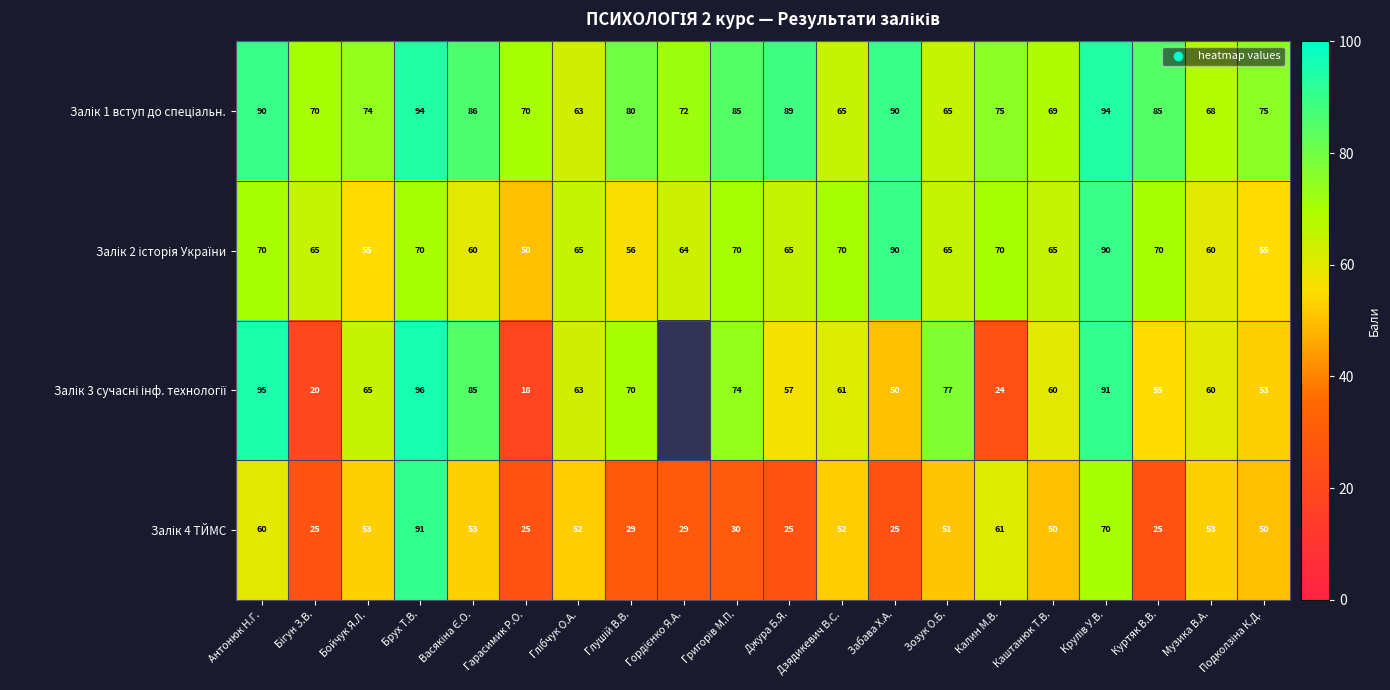

What is the maximum value for Залік 2 історія України?

90.0